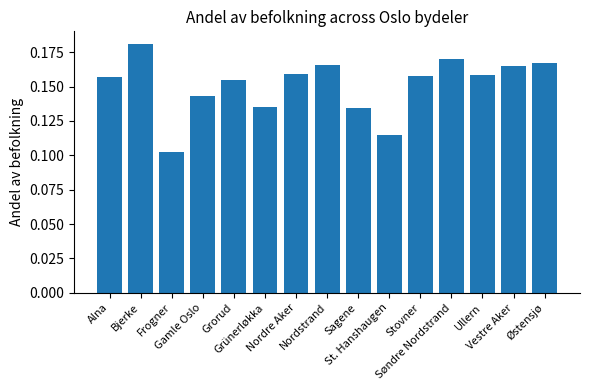

How many values are between 0 and 1?

15